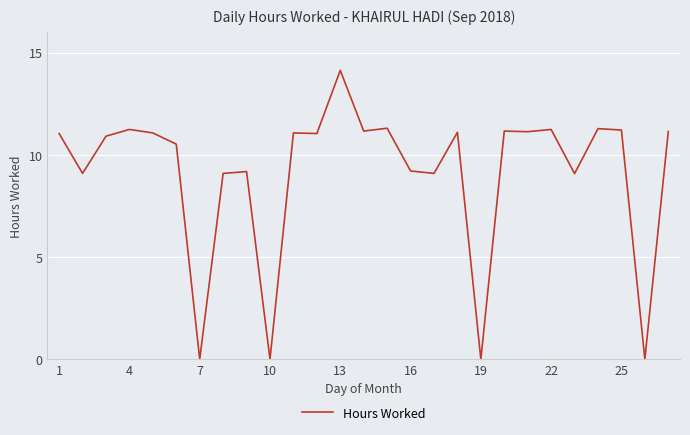

What is the greatest value displayed?

14.1